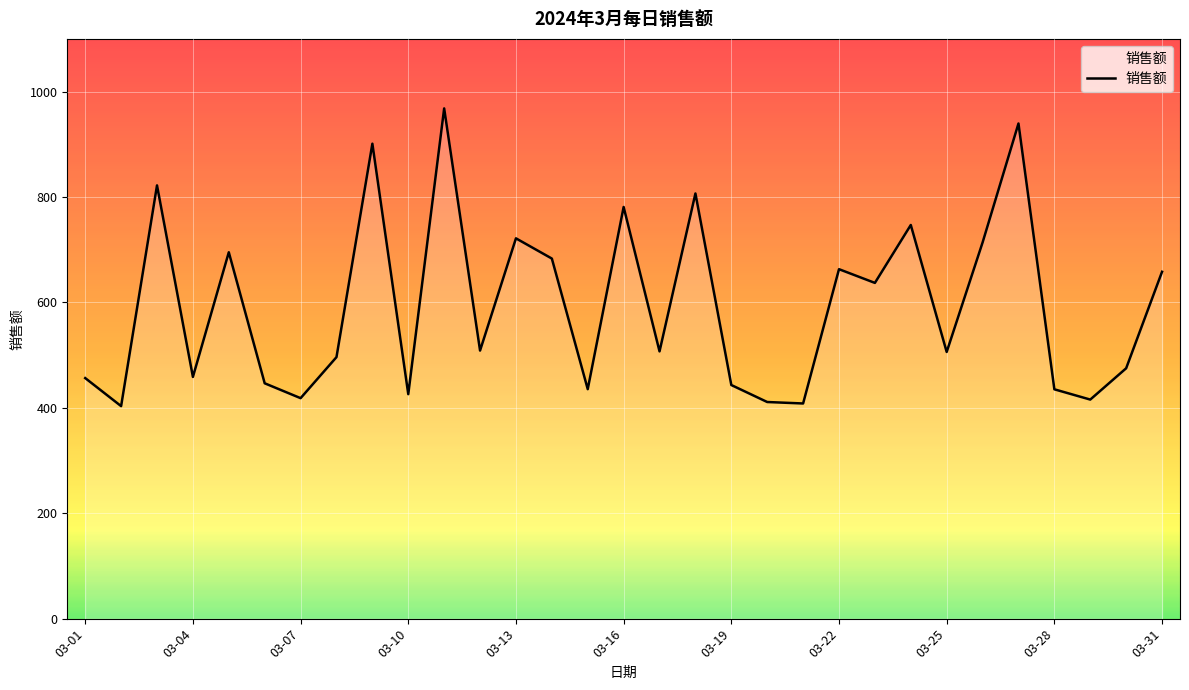

What is the maximum value shown in the chart?

968.1